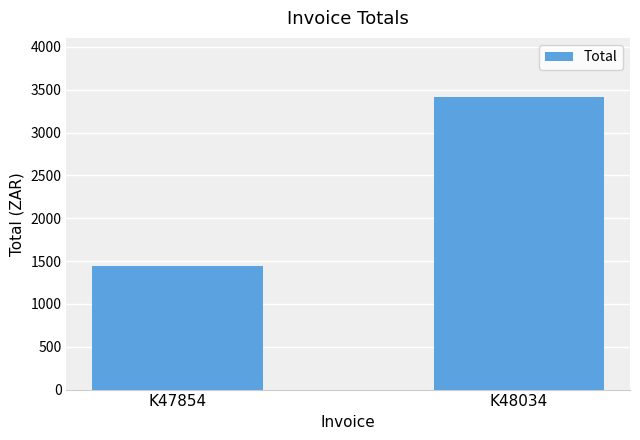

What is the approximate value at K47854?

1443.1